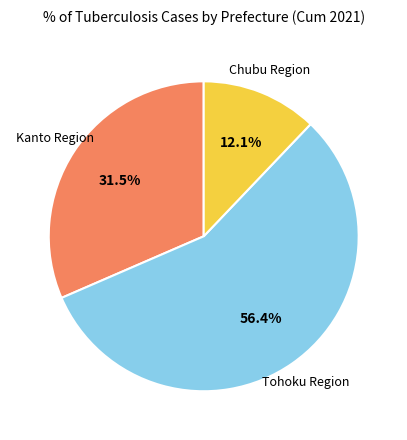

Does any single category account for the majority?

Yes